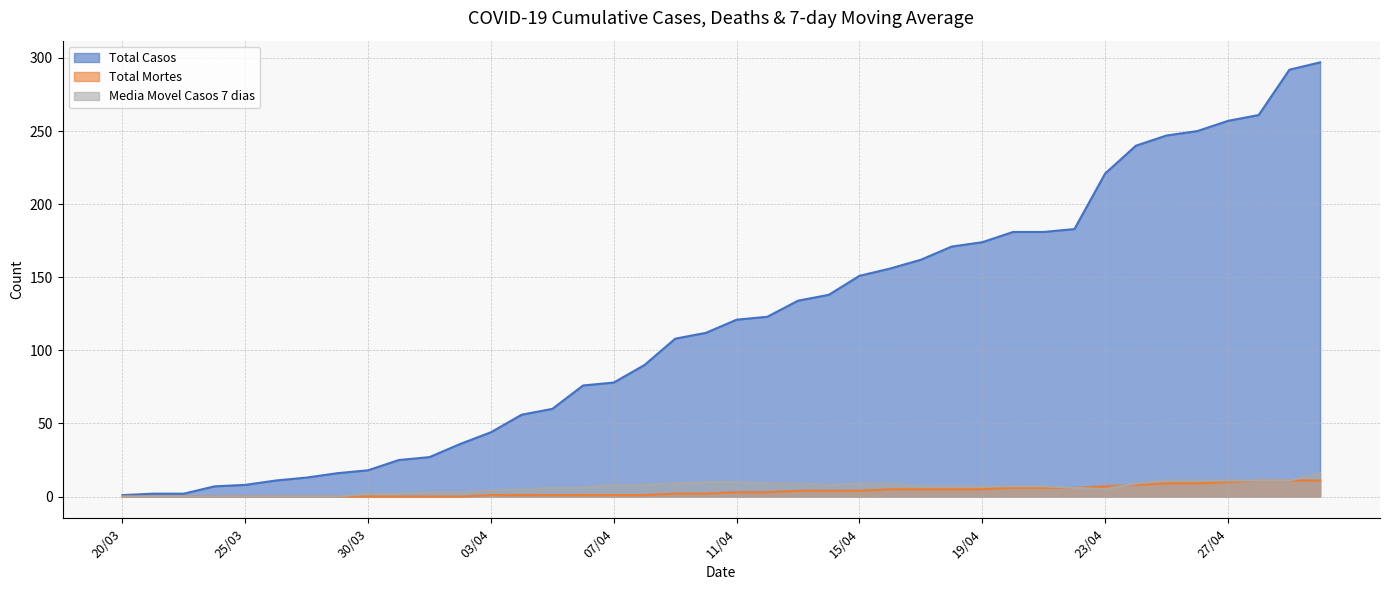

The value of Media Movel Casos 7 dias at 09/04 is 9. True or false?

True